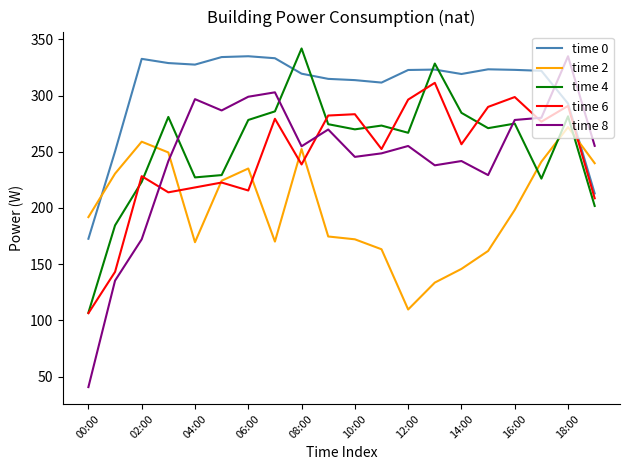

What is the smallest value displayed?

40.6